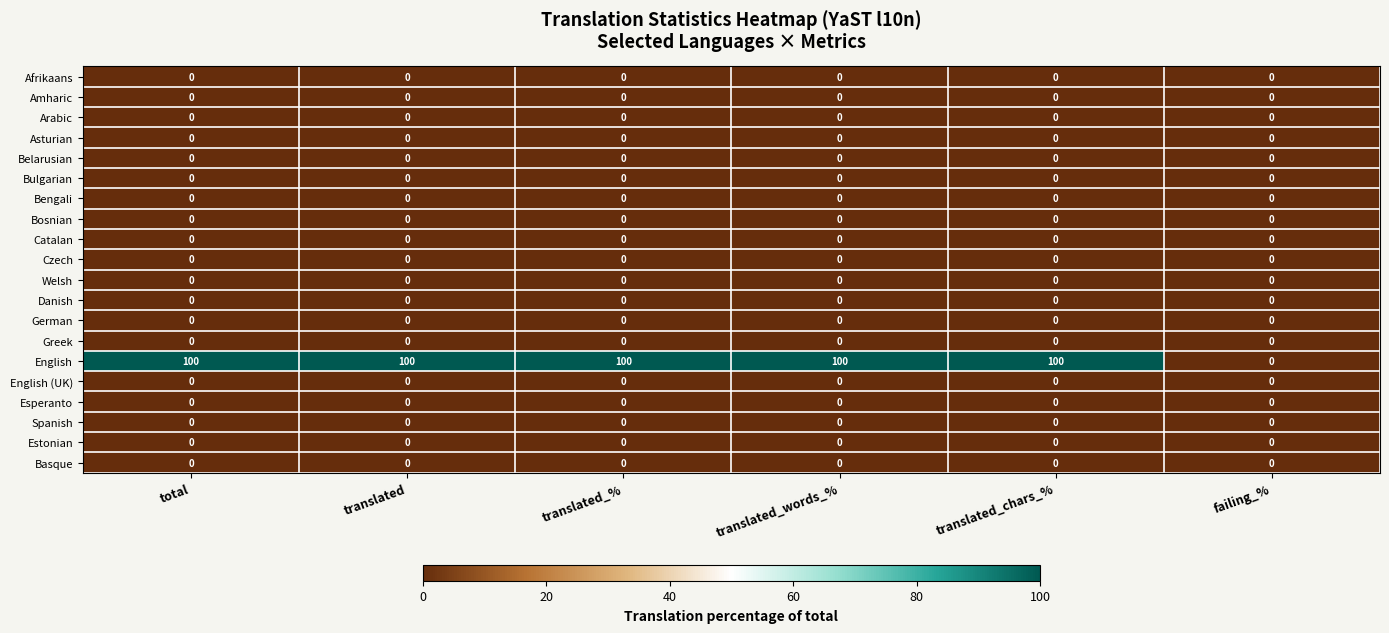

At how many categories does at least one series exceed 92?

5